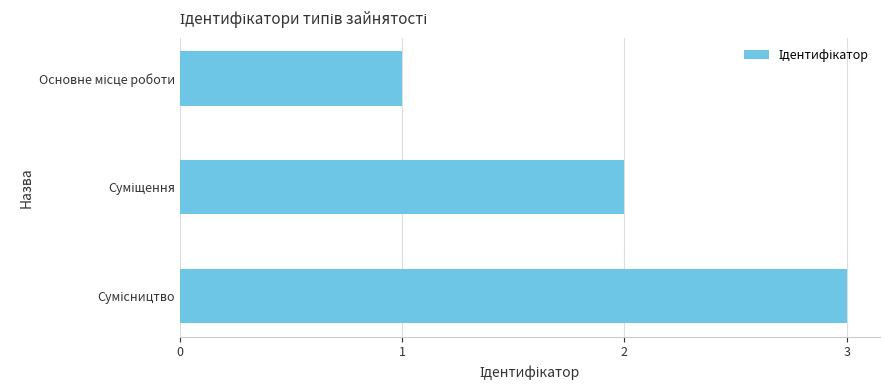

How many values are between 1 and 3?

3